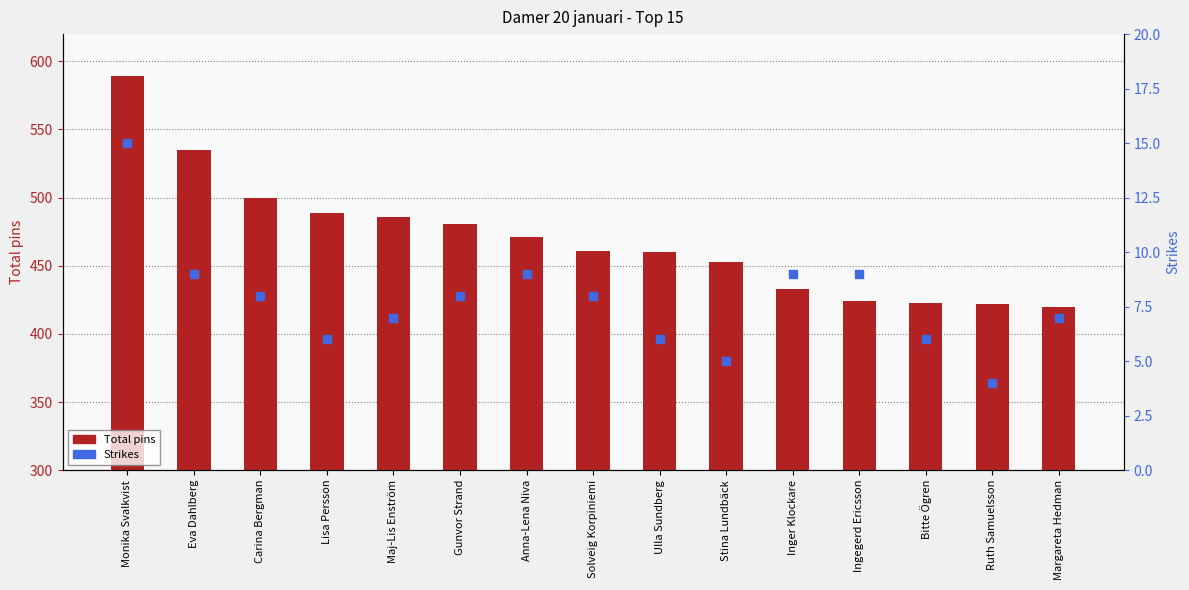

What are all the series names shown in the legend?

Total pins, Strikes